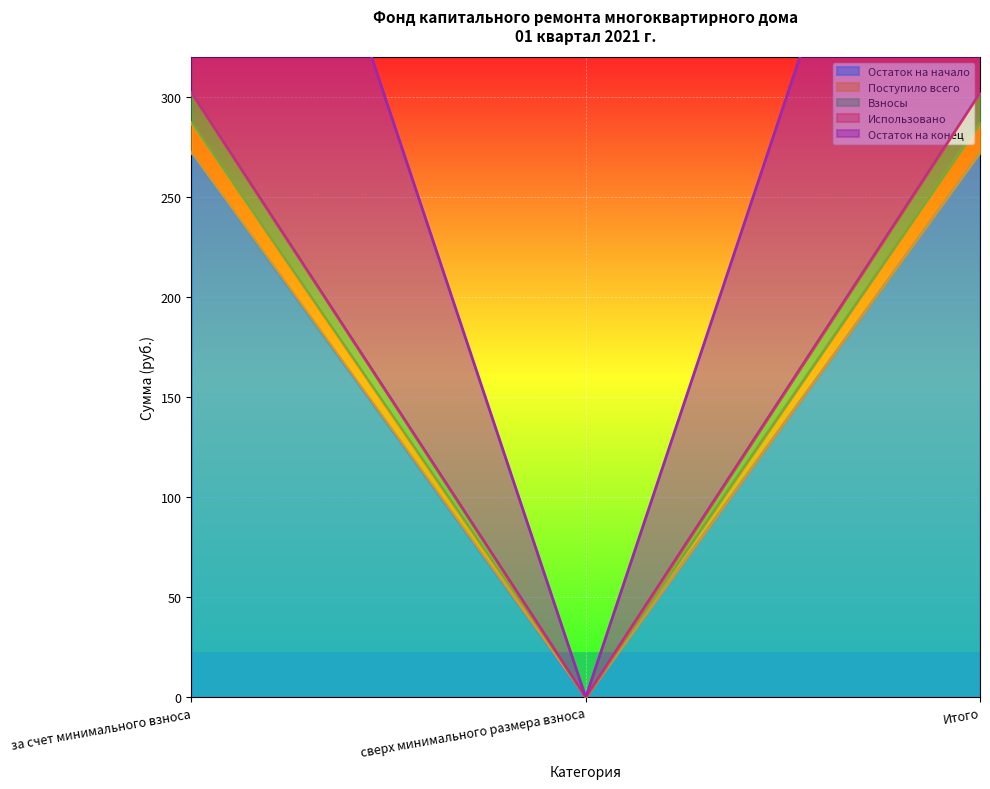

What is the label of the 1st point from the left?

за счет минимального взноса